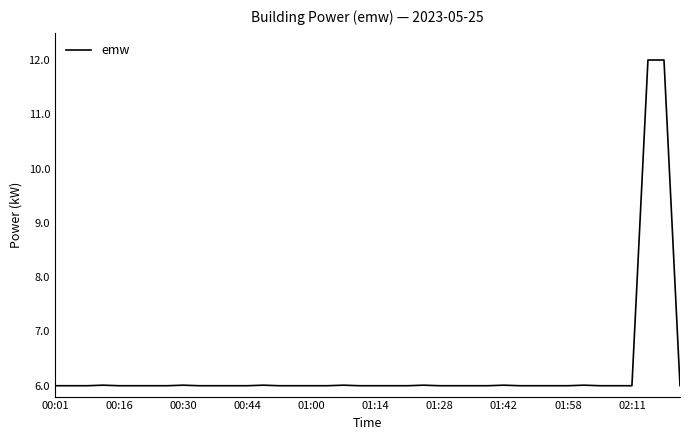

What is the maximum value shown in the chart?

12.0